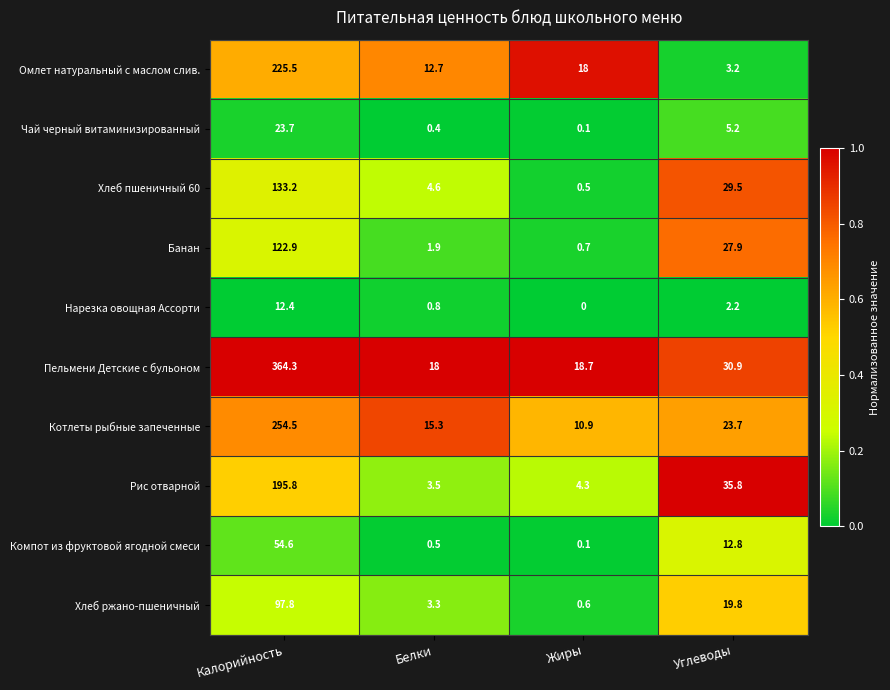

At which category is the sum across all series the highest?

Калорийность